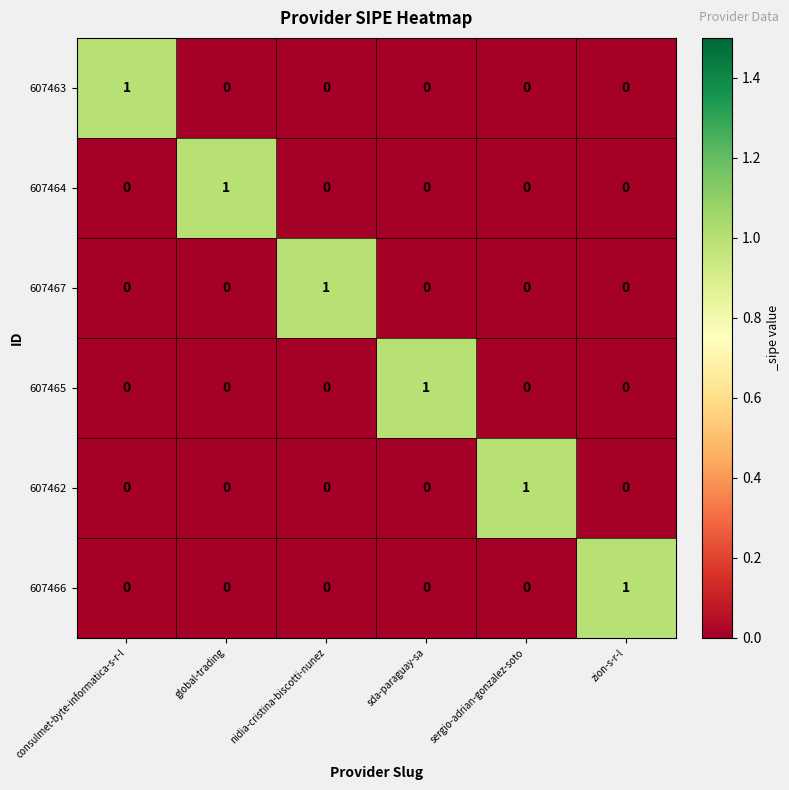

The 607463 series shows 1 at zion-s-r-l. True or false?

False